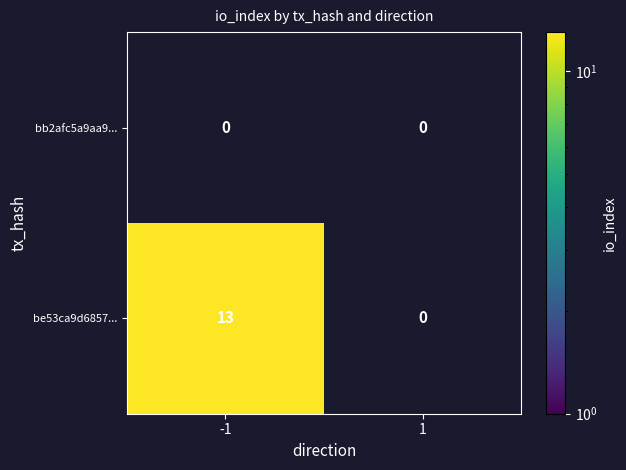

Between -1 and 1, which series saw the biggest shift?

be53ca9d6857...